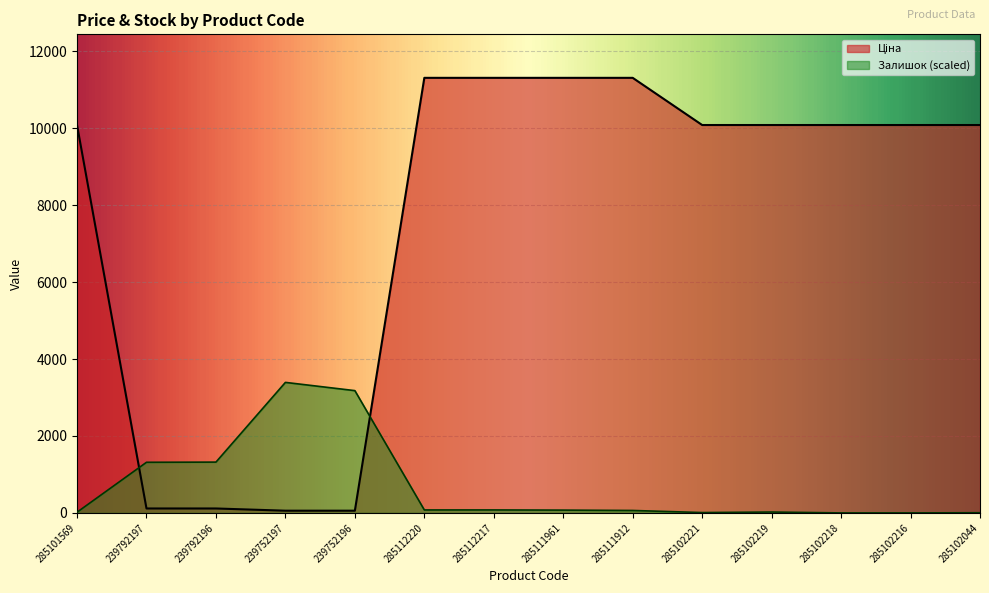

Reading left to right, what are all the values shown in this chart?

Ціна: 285101569=10085.8	239792197=115.4	239792196=115.4	239752197=57.7	239752196=57.7	285112220=11312.5	285112217=11312.5	285111961=11312.5	285111912=11312.5	285102221=10085.8	285102219=10085.8	285102218=10085.8	285102216=10085.8	285102044=10085.8
Залишок: 285101569=18.2	239792197=1316.5	239792196=1321.1	239752197=3393.7	239752196=3179.6	285112220=77.4	285112217=77.4	285111961=72.9	285111912=63.8	285102221=9.1	285102219=22.8	285102218=0.0	285102216=0.0	285102044=4.6